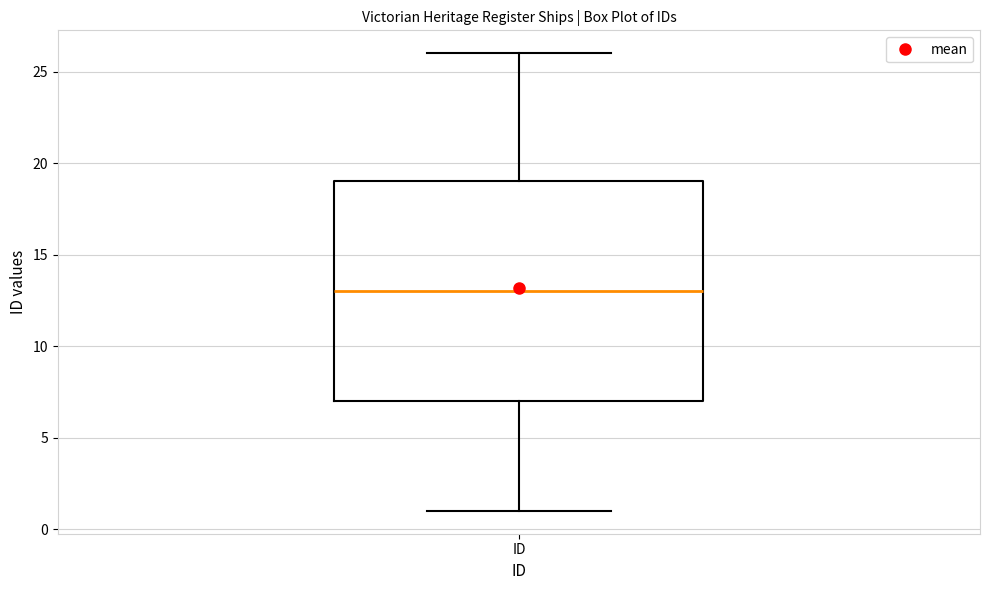

Transcribe this box plot: give where the median line is, the range the box spans, and where the two whiskers end, as read against the y-axis. The values are not printed on the chart, so give them approximately, as read against the axis.

median 13, box 7 to 19, whiskers 1 to 26